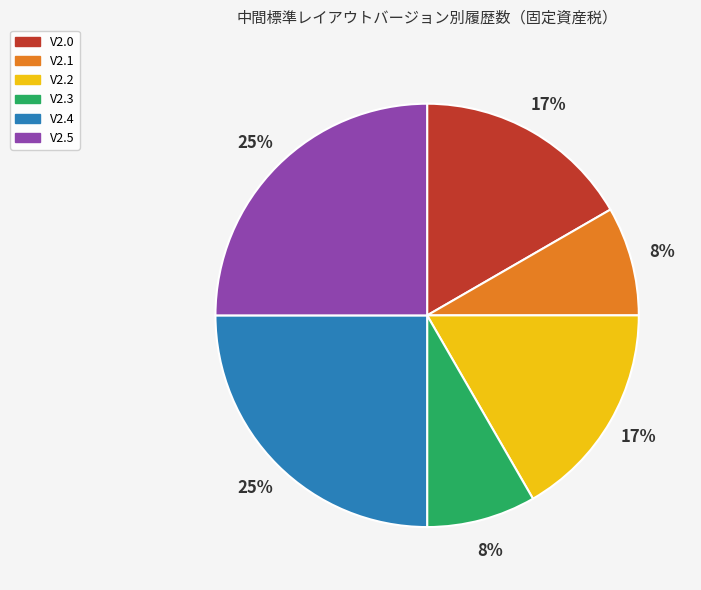

Between V2.5 and V2.0, which is larger?

V2.5